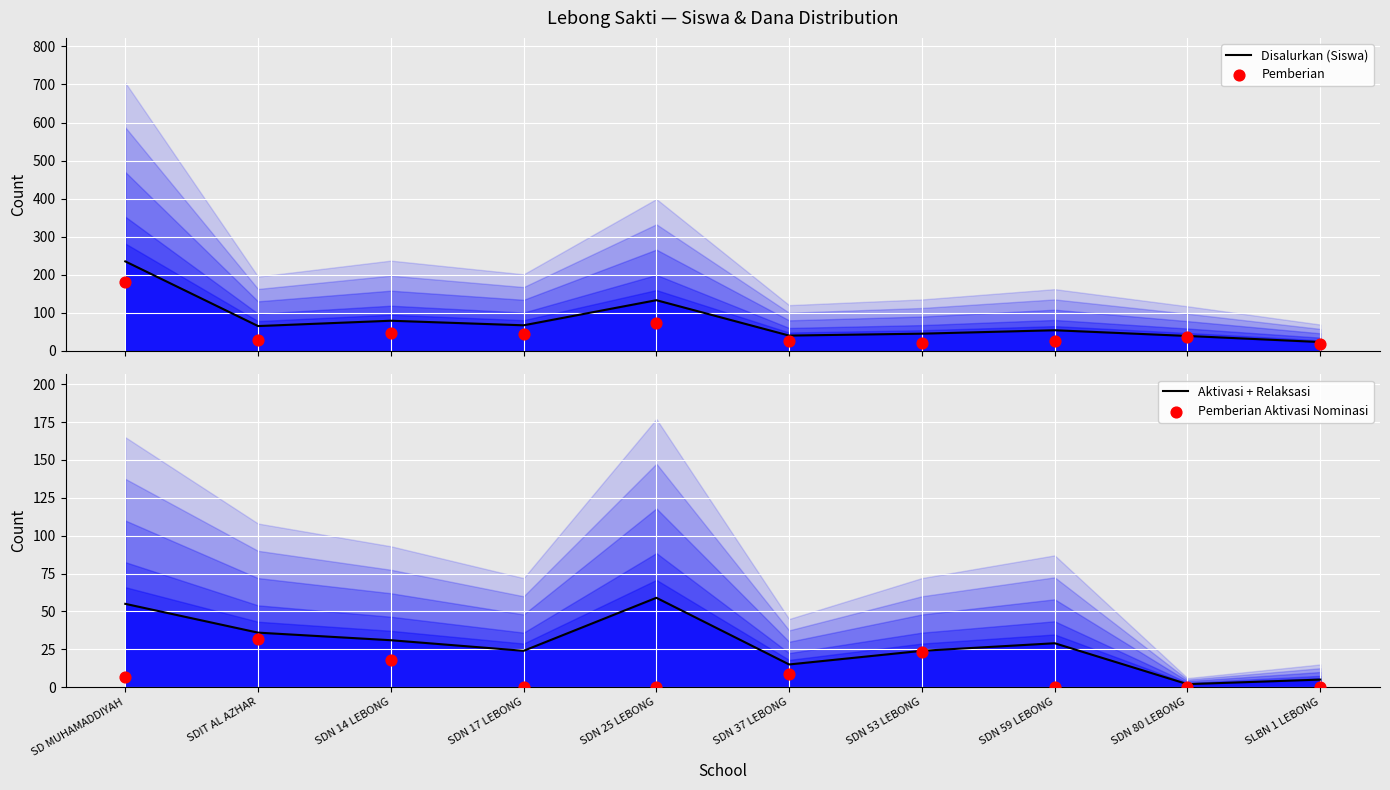

At which category is the sum across all series the highest?

SD MUHAMADDIYAH